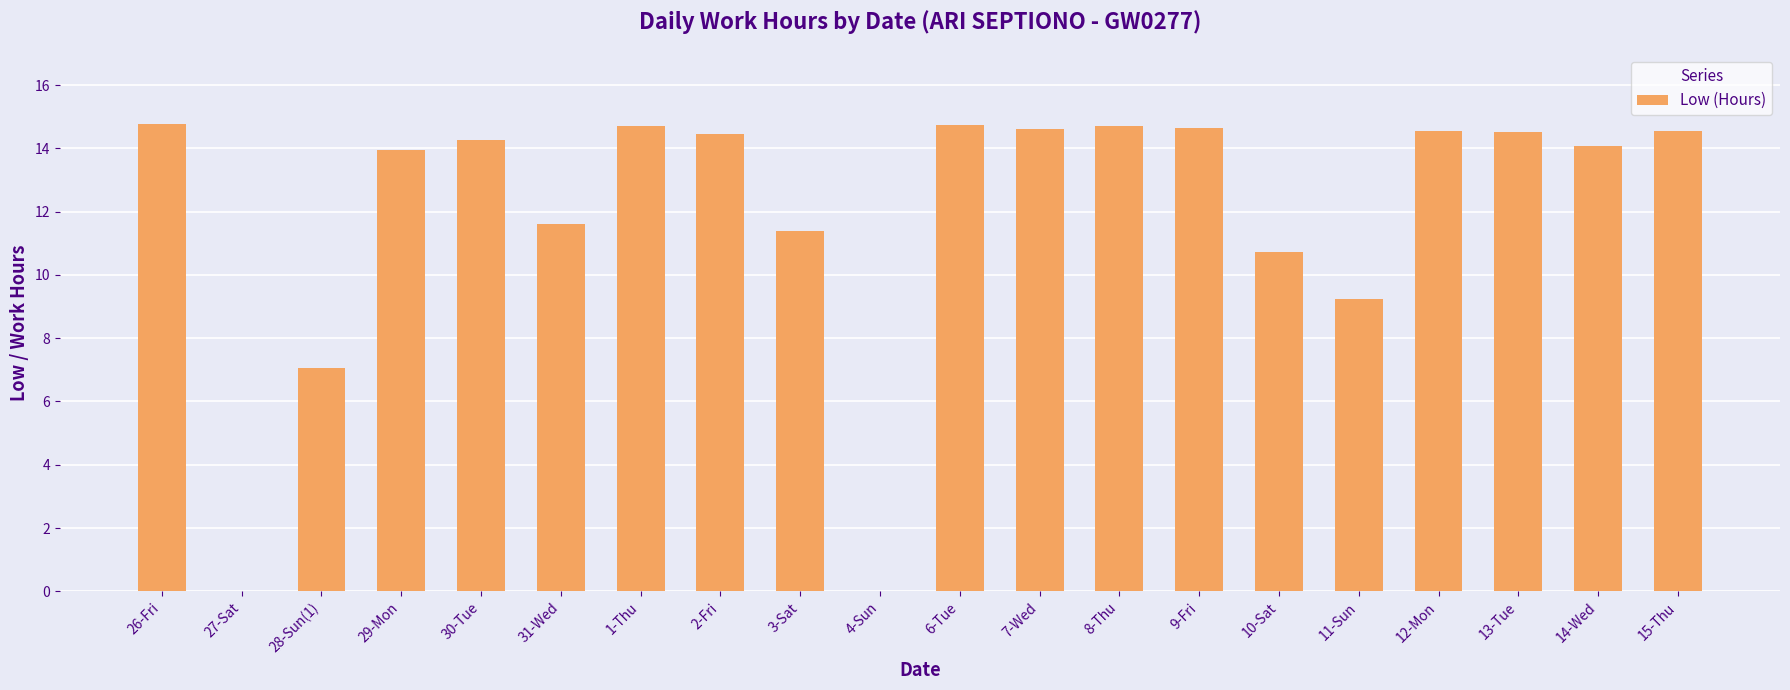

What is the maximum value shown in the chart?

14.8